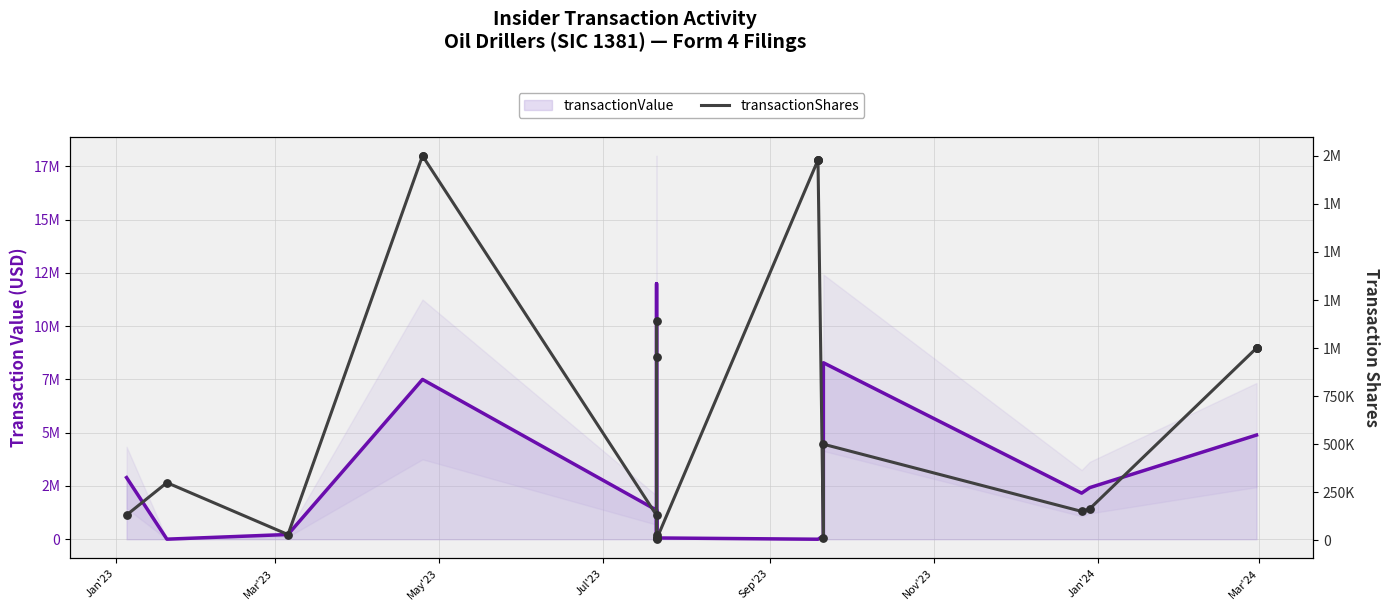

Which series reaches the maximum Y coordinate?

transactionValue